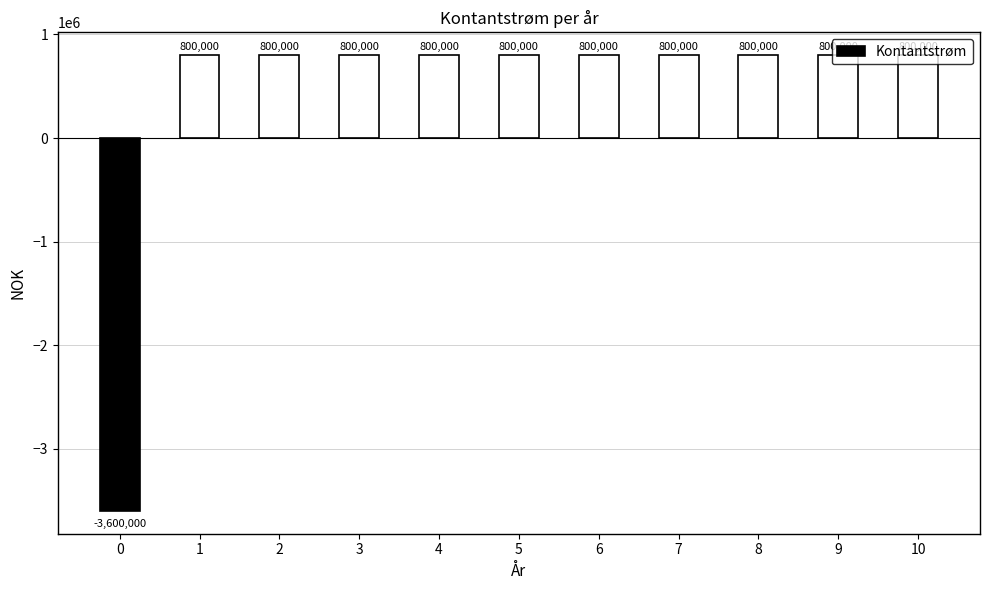

What is the maximum value shown in the chart?

800000